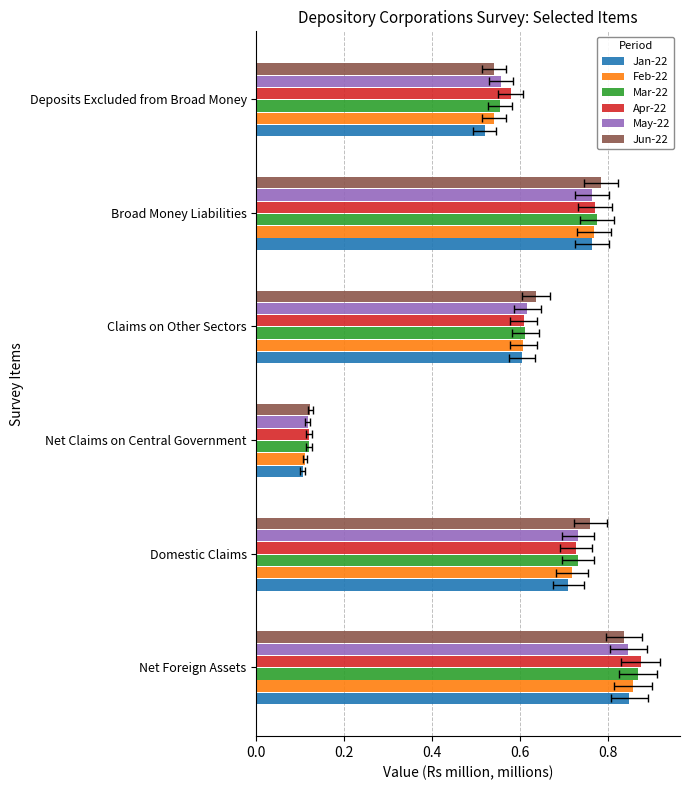

Is it true that Mar-22 equals 0.4 at Deposits Excluded from Broad Money?

False